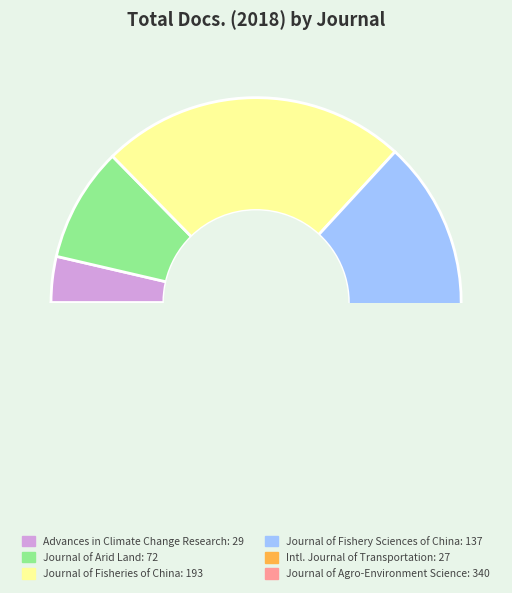

Combined, do Journal of Fisheries of China and Advances in Climate Change Research account for over 50%?

No